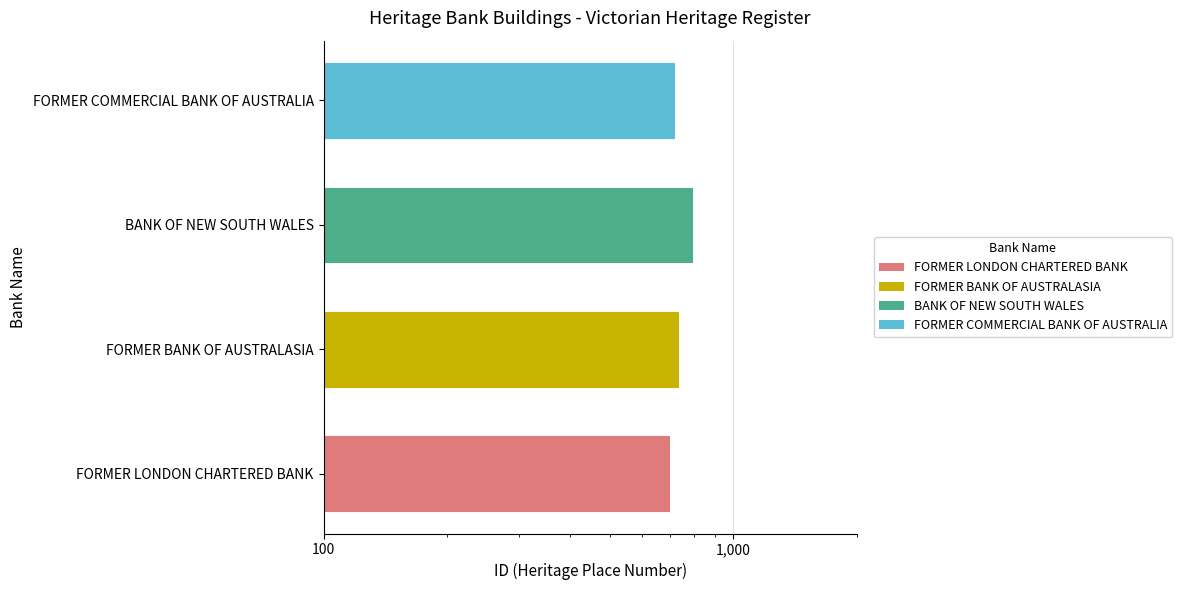

The value at FORMER LONDON CHARTERED BANK is 1007. True or false?

False